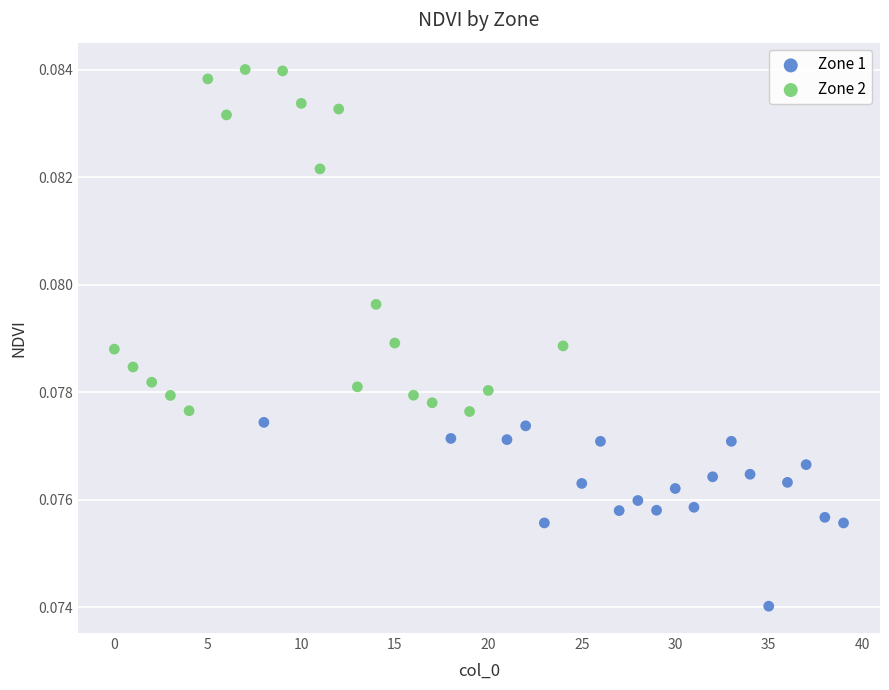

Which series contains the lowest Y value?

Zone 1